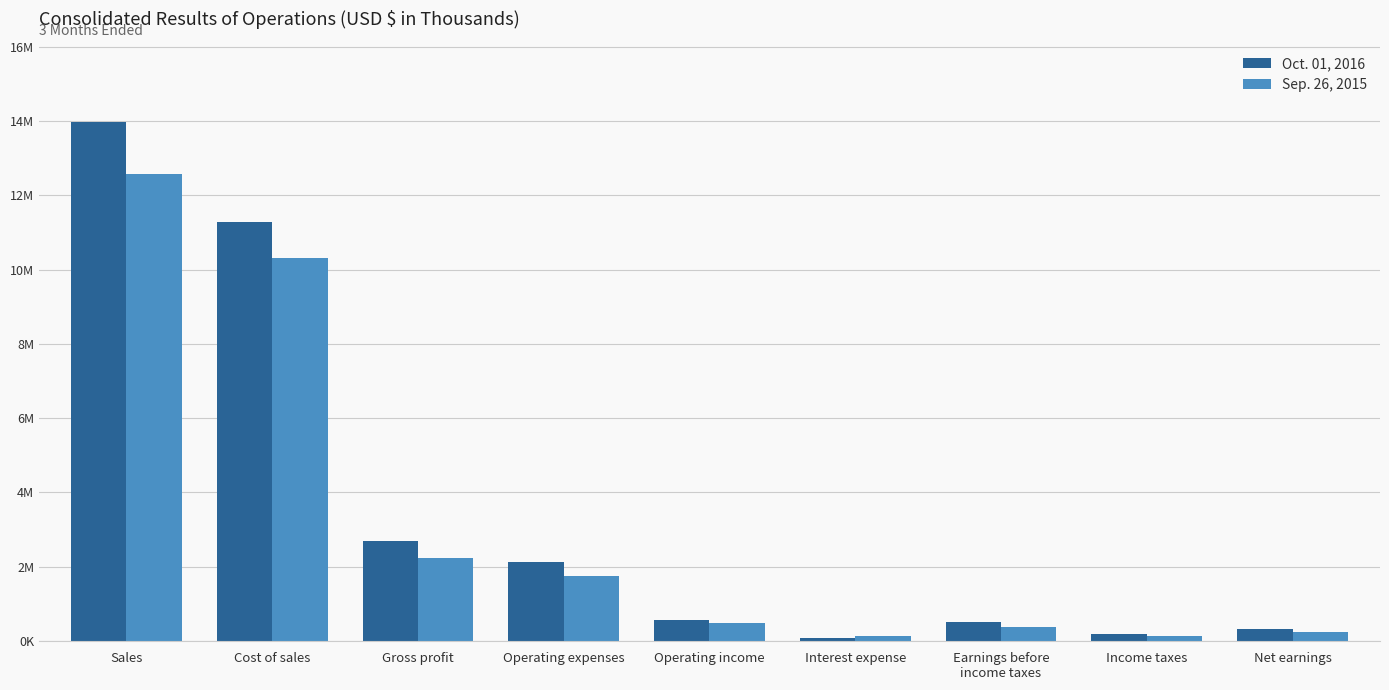

The Sep. 26, 2015 series shows 167459 at Interest expense. True or false?

False